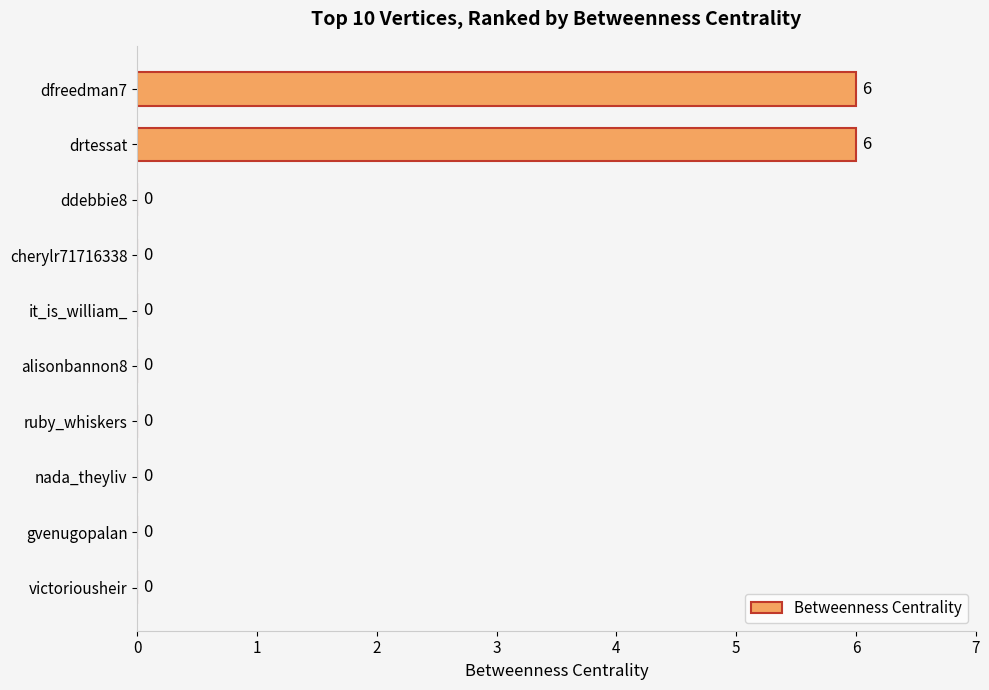

What is the change in value from drtessat to victoriousheir?

-6